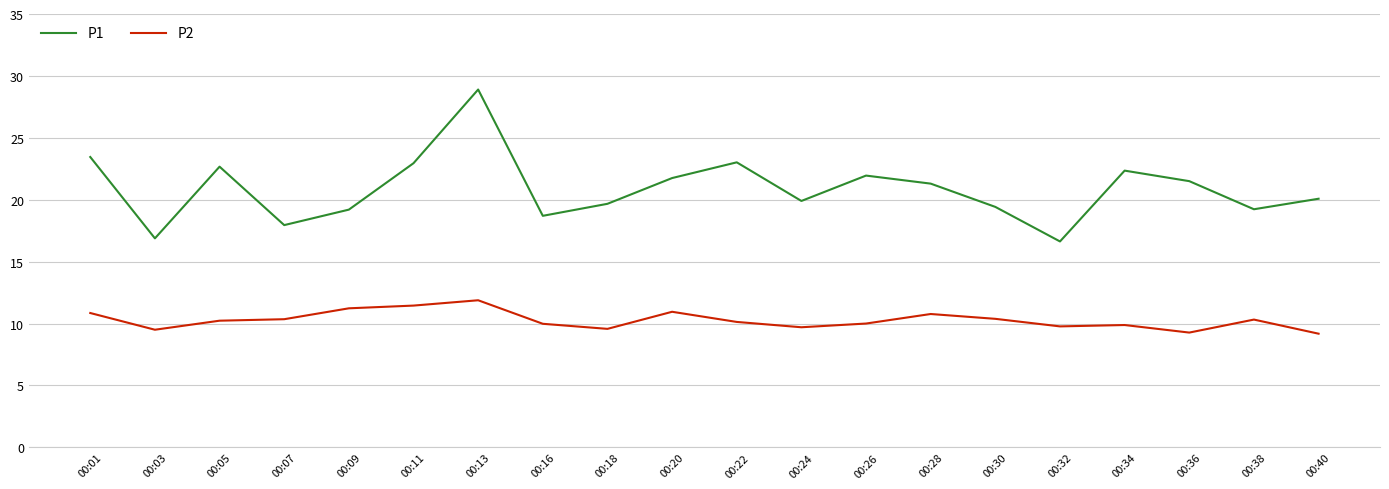

Which series has the widest spread of values?

P1